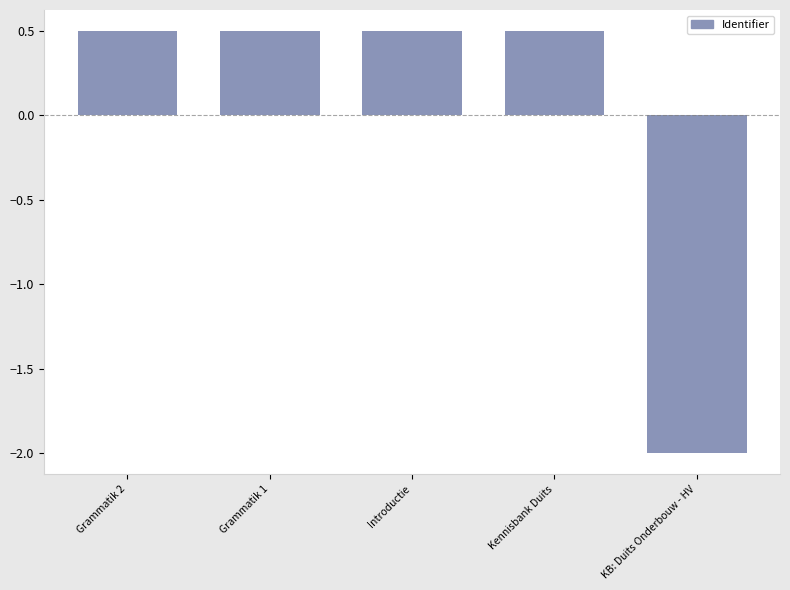

How many values are between 0 and 1?

4